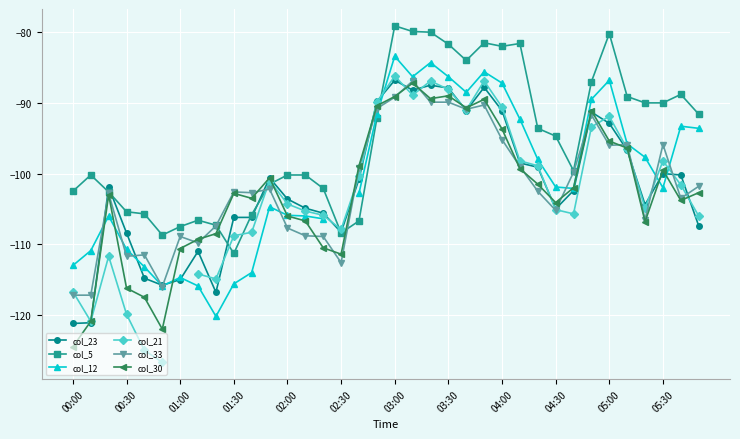

Is the value of col_21 at 22 greater than the value of col_12 at 17?

Yes